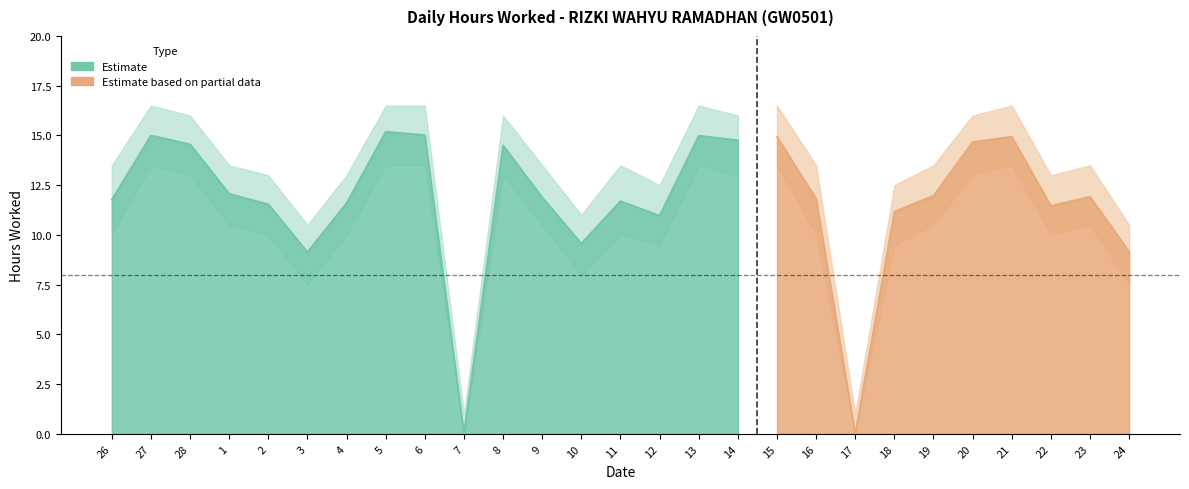

What is the label of the 7th point from the left?

4